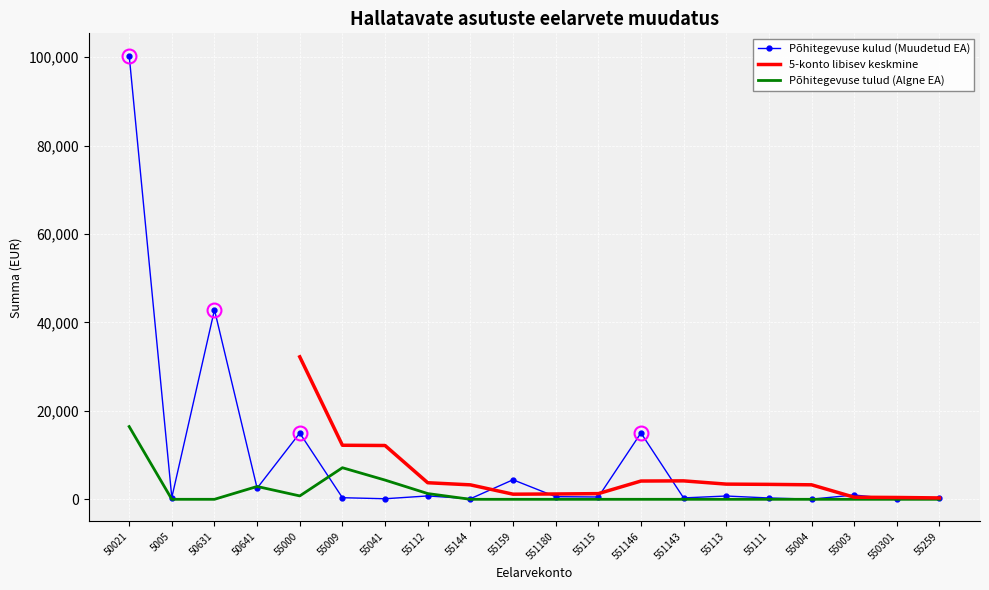

At which category is the sum across all series the highest?

50021